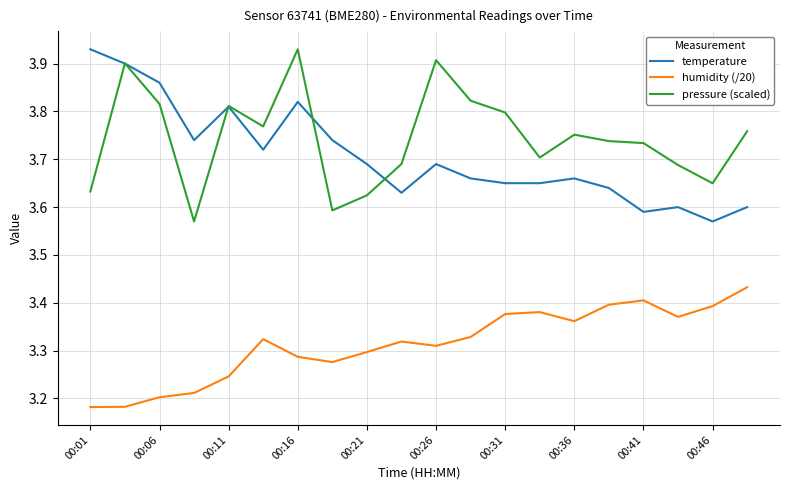

Which series has the largest total across all categories?

pressure (scaled)